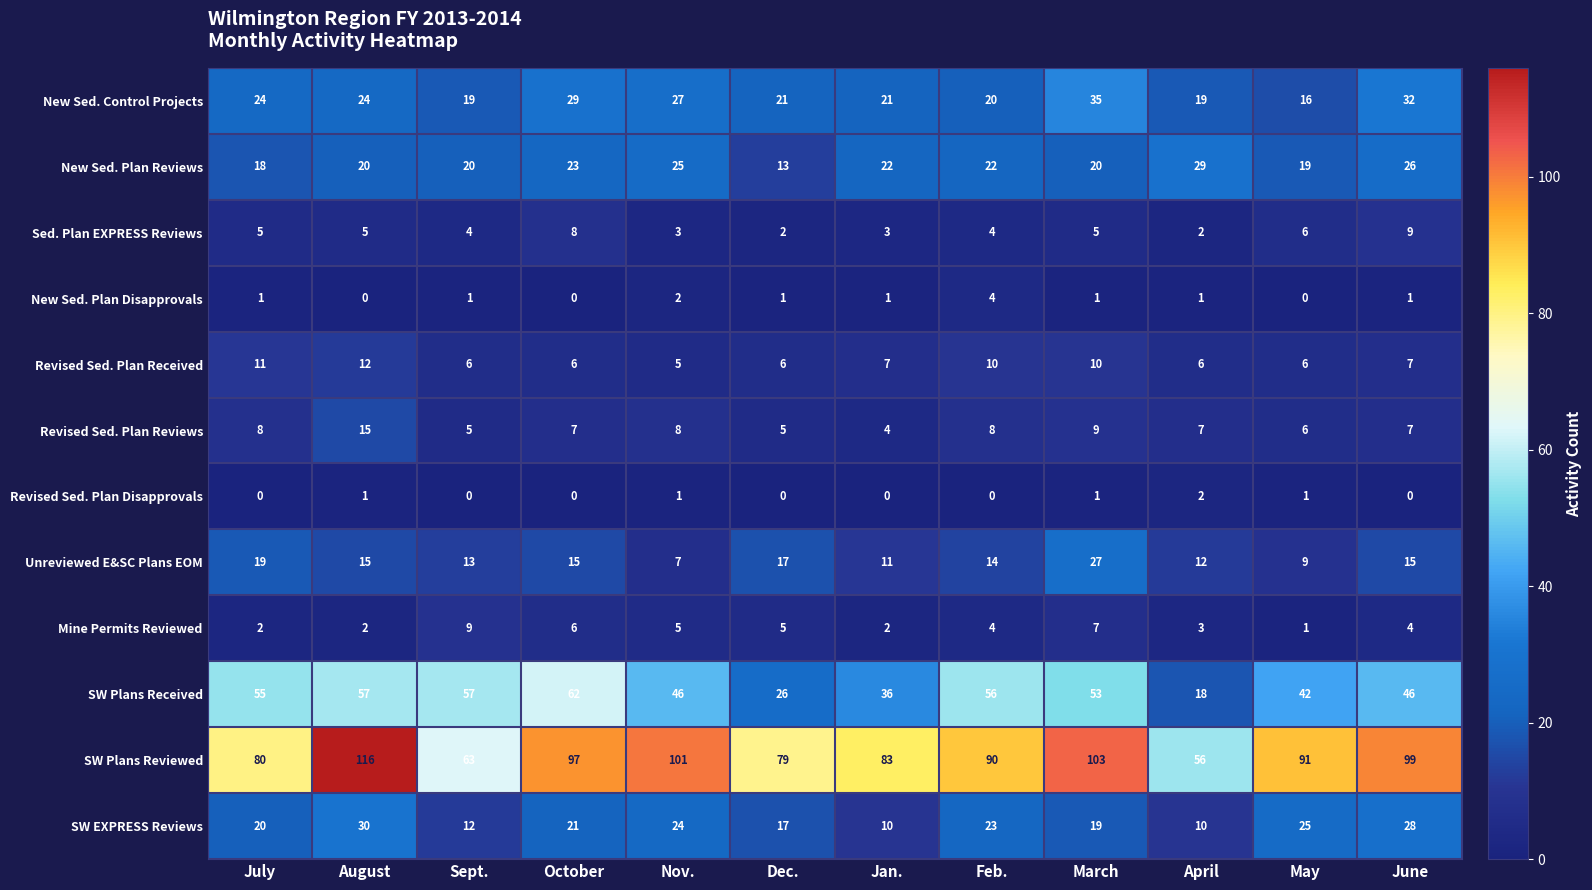

What is the spread (max minus min) of values at Feb.?

90